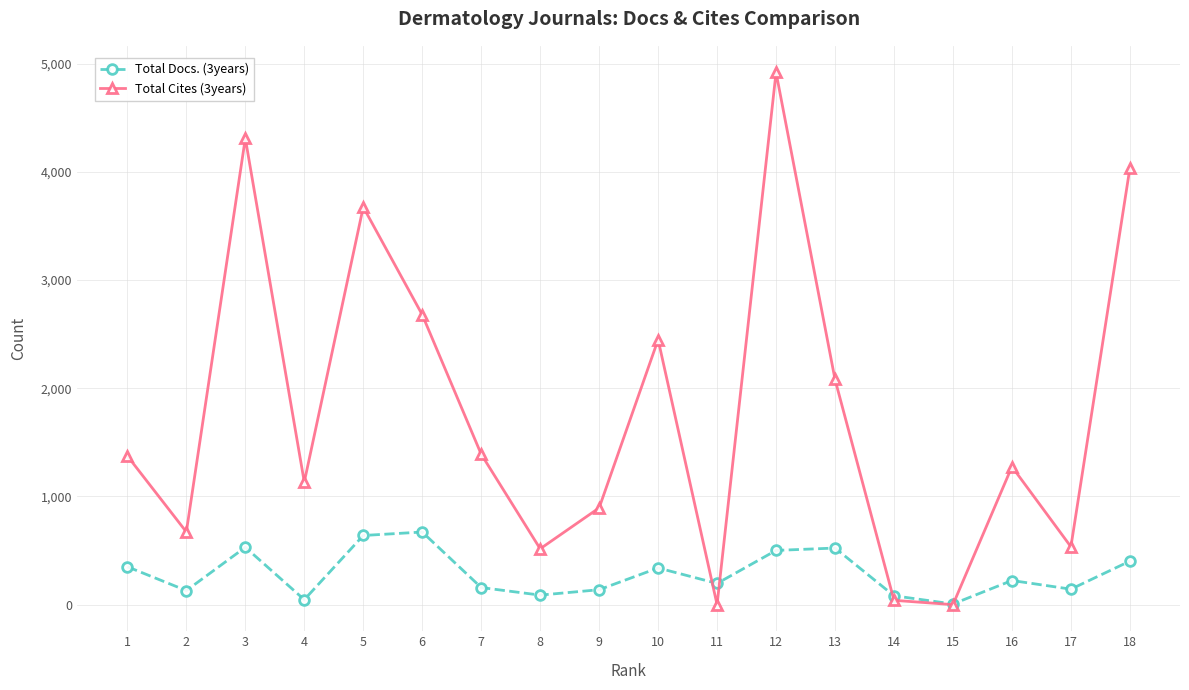

At which label is Total Cites (3years) closest to 2459?

10